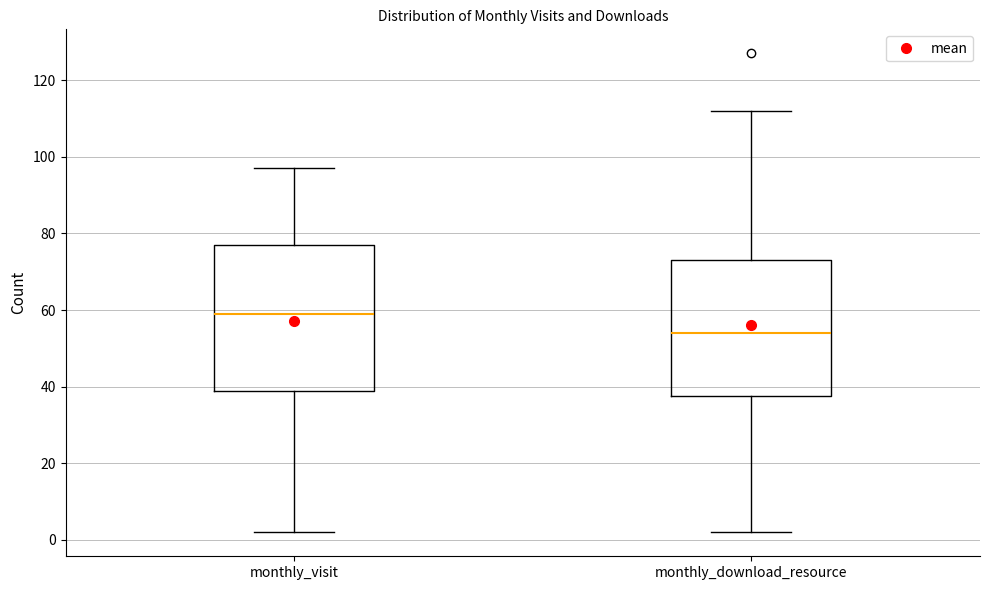

Reading left to right, read every box against the y-axis: the position of its median line, the range the box covers, and the ends of its whiskers. The values are not printed on the chart, so give them approximately, as read against the axis.

monthly_visit: median 60, box 40 to 78, whiskers 2 to 98
monthly_download_resource: median 54, box 38 to 74, whiskers 2 to 112